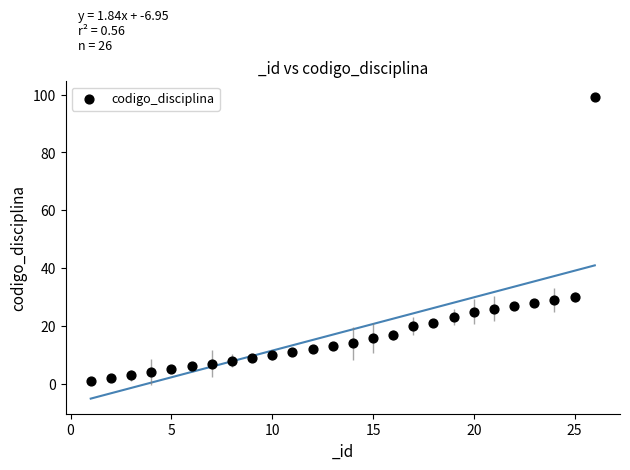

What is the range of Y values (max minus min)?

98